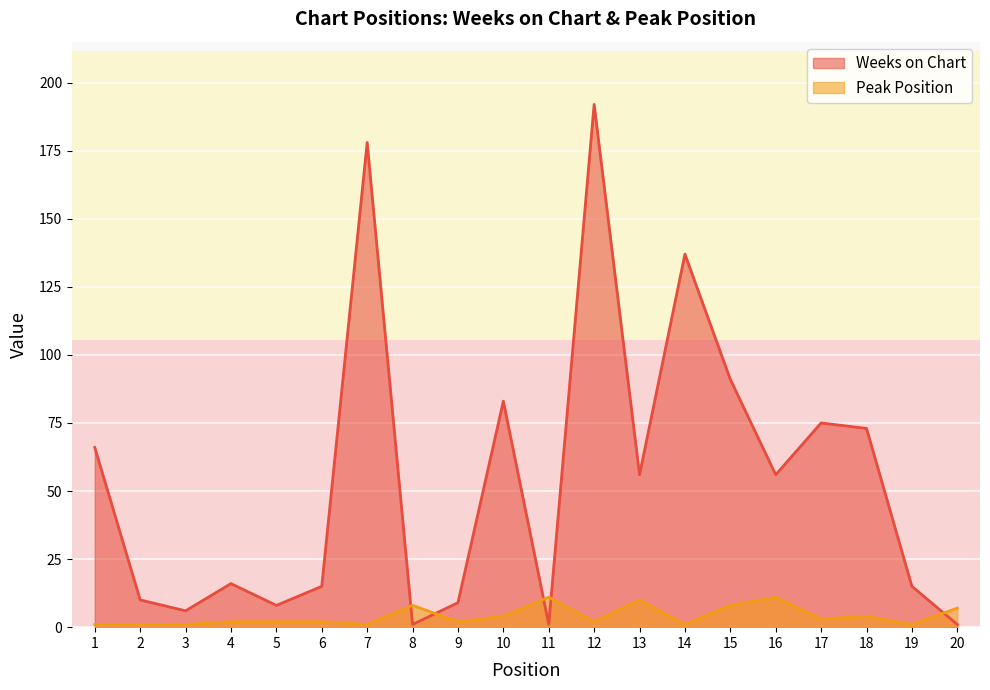

What is the sum of the Peak Position values at 7 and 20?

8